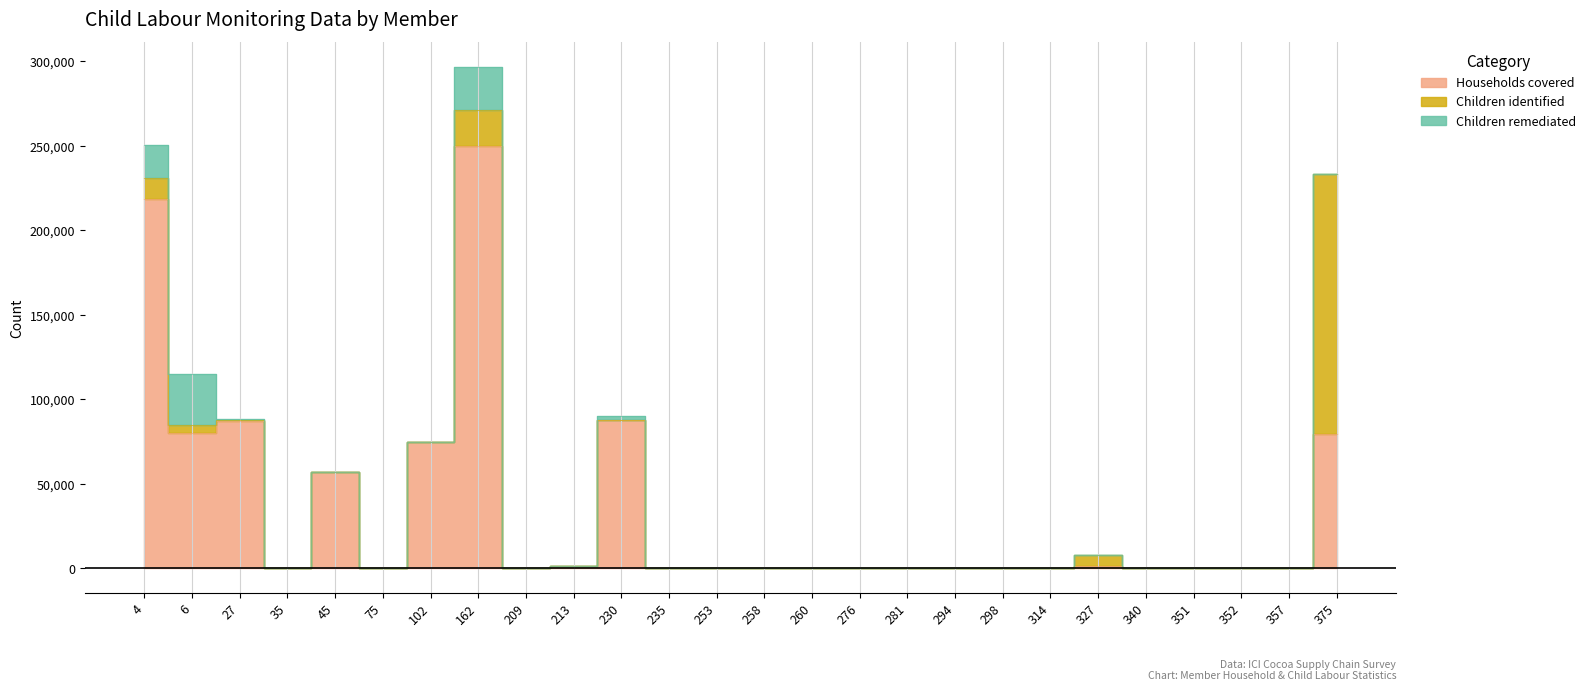

At how many categories does at least one series exceed 1206?

10